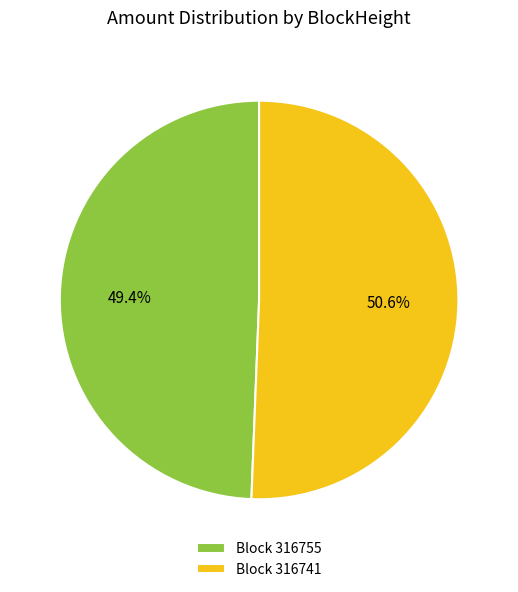

Does Block 316755 represent more than half of the total?

No